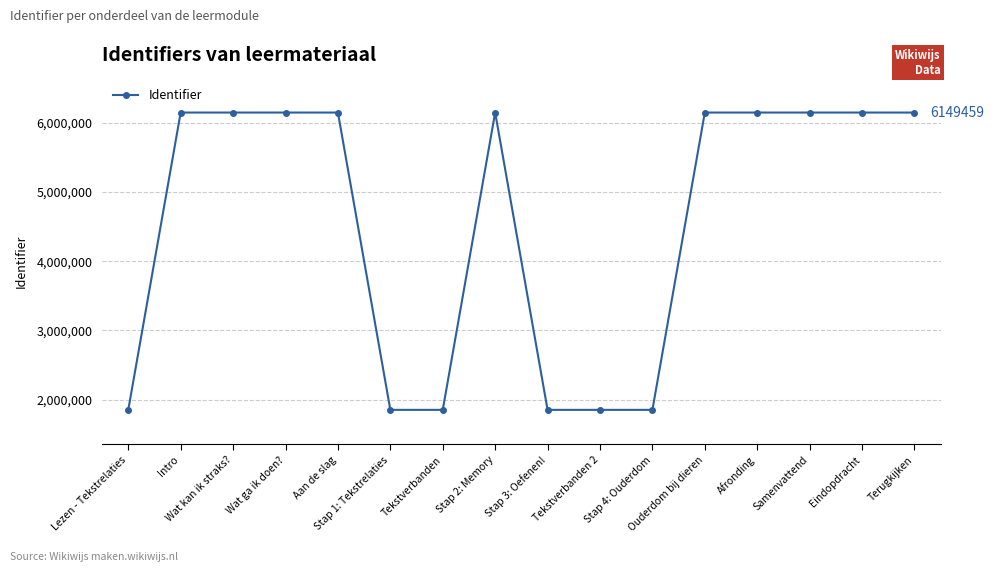

What is the sum of all values?

72601264